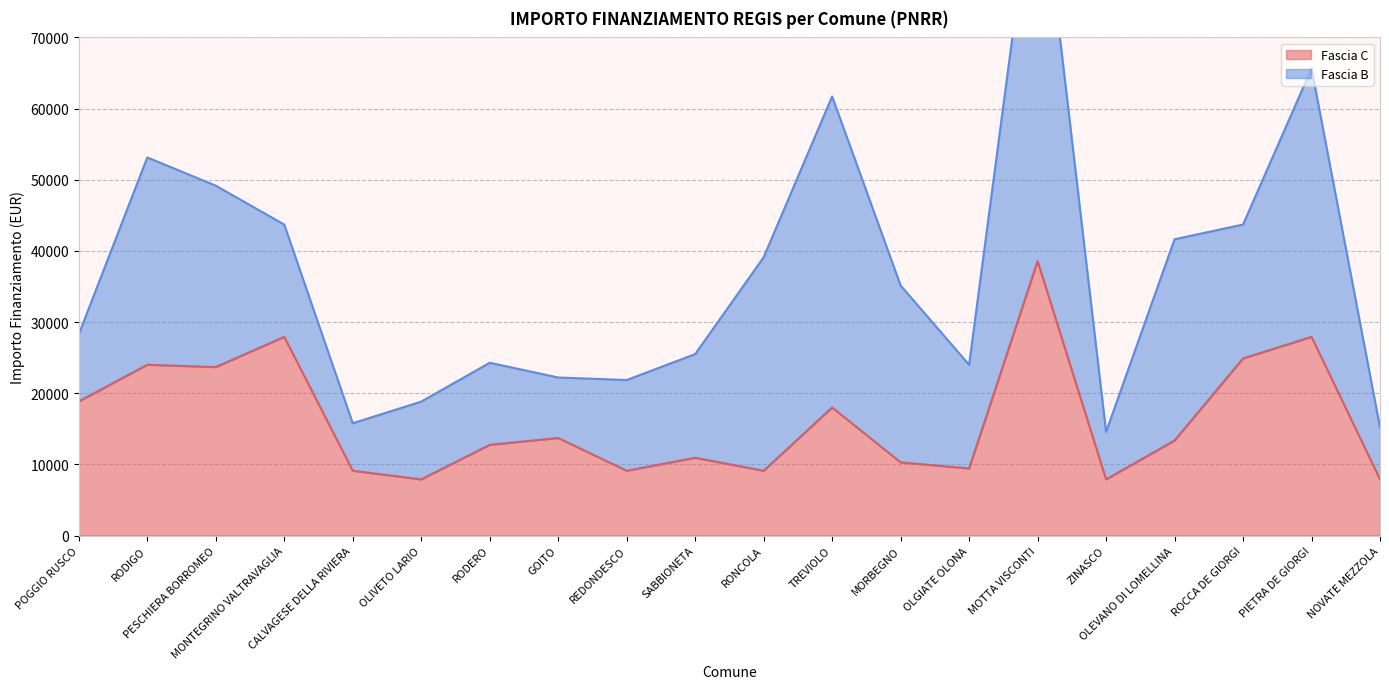

At which label does the data first exceed 13354?

POGGIO RUSCO